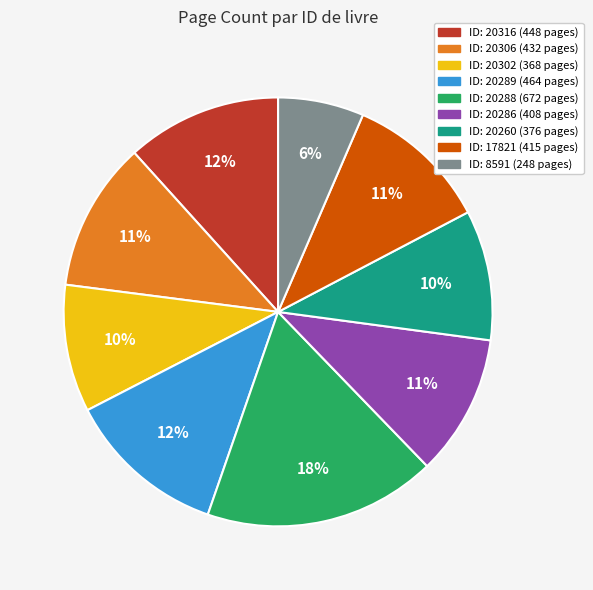

Is there a majority slice in this chart?

No